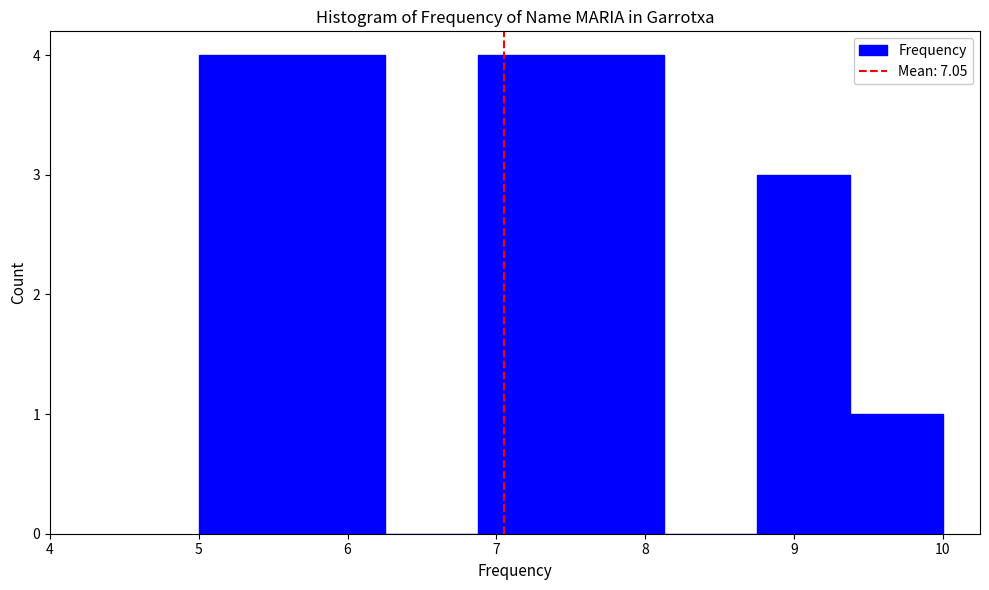

Reading left to right, transcribe this chart: for each bar, give the range it covers on the x-axis and its height. Neither the bar edges nor the heights are printed on the chart, so give them approximately, as read against the axes.

5.0 to 5.6: 4
5.6 to 6.3: 4
6.3 to 6.9: 0
6.9 to 7.5: 4
7.5 to 8.1: 4
8.1 to 8.8: 0
8.8 to 9.4: 3
9.4 to 10.0: 1